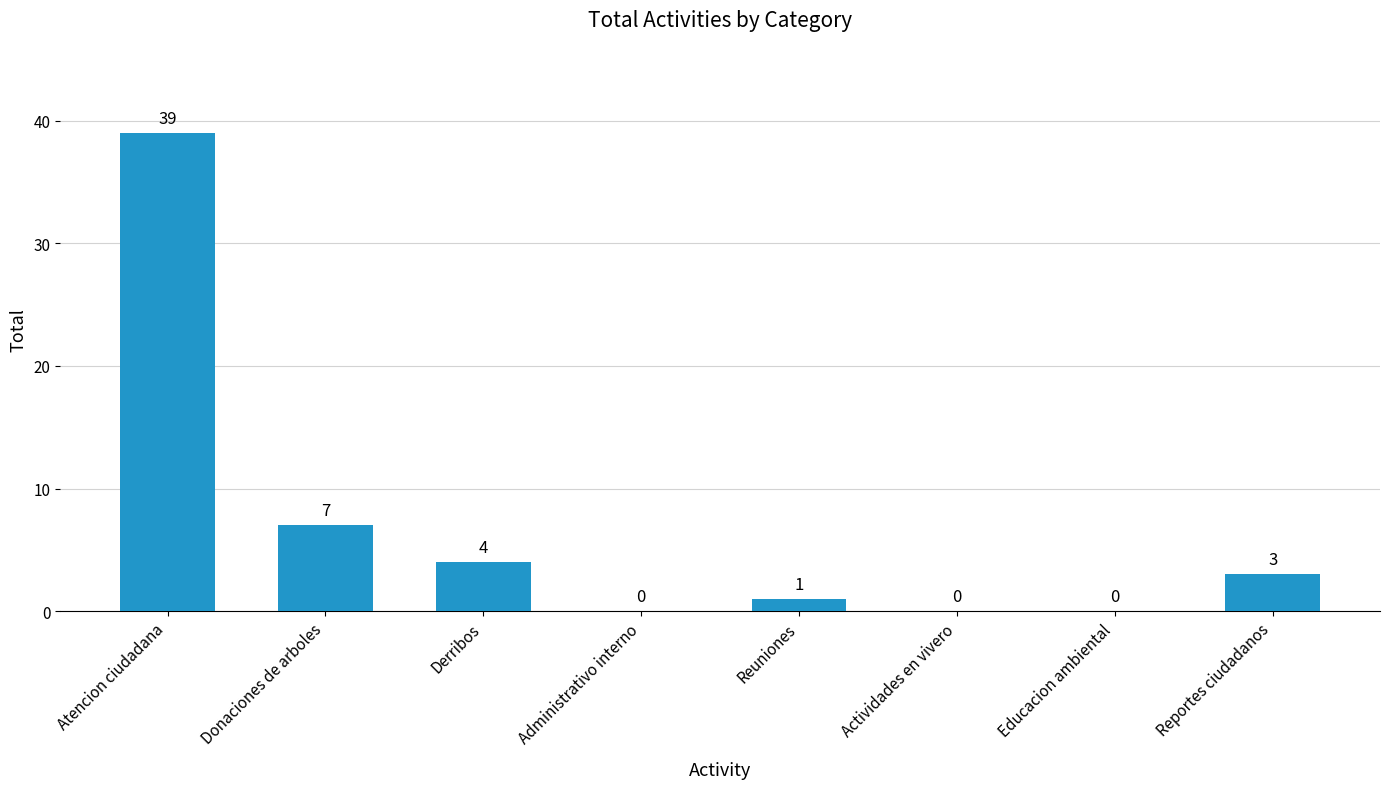

Which category has the highest value across all series?

Atencion ciudadana